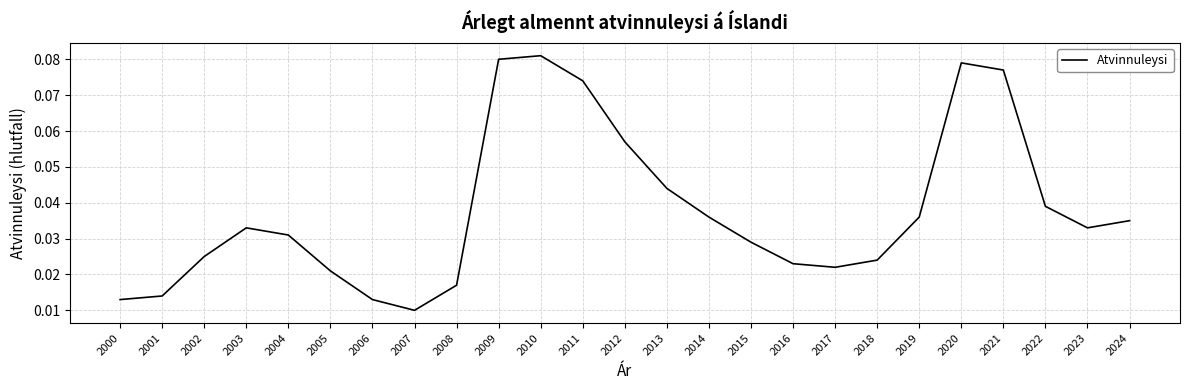

Does the chart display data point markers on the line(s)?

No